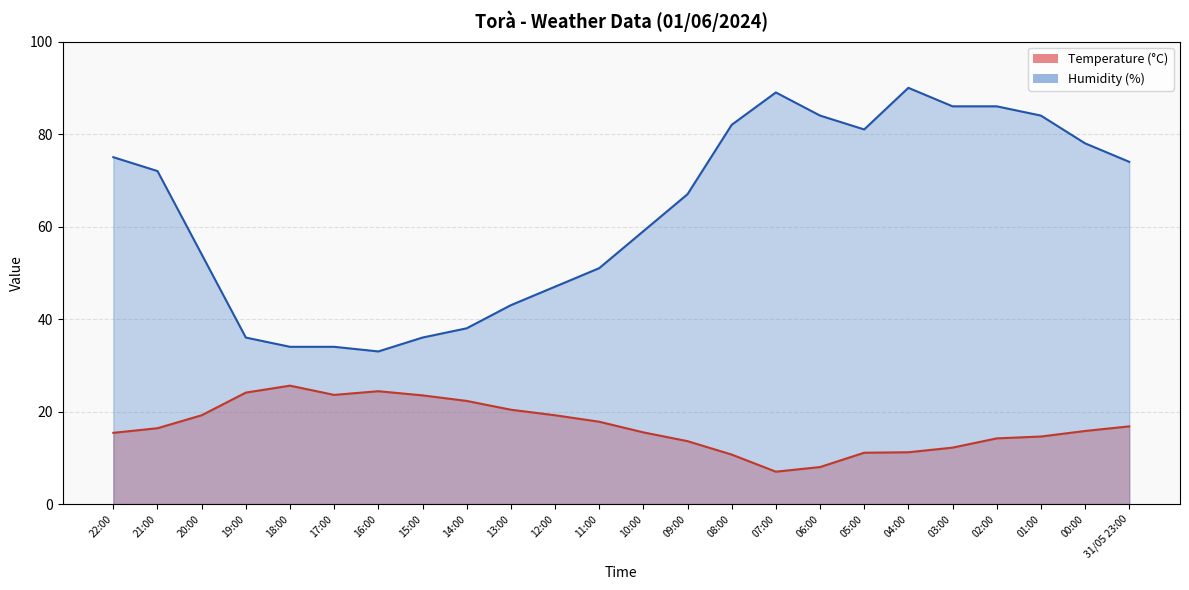

True or false: Humidity (%) and Temperature (°C) intersect in this chart.

False